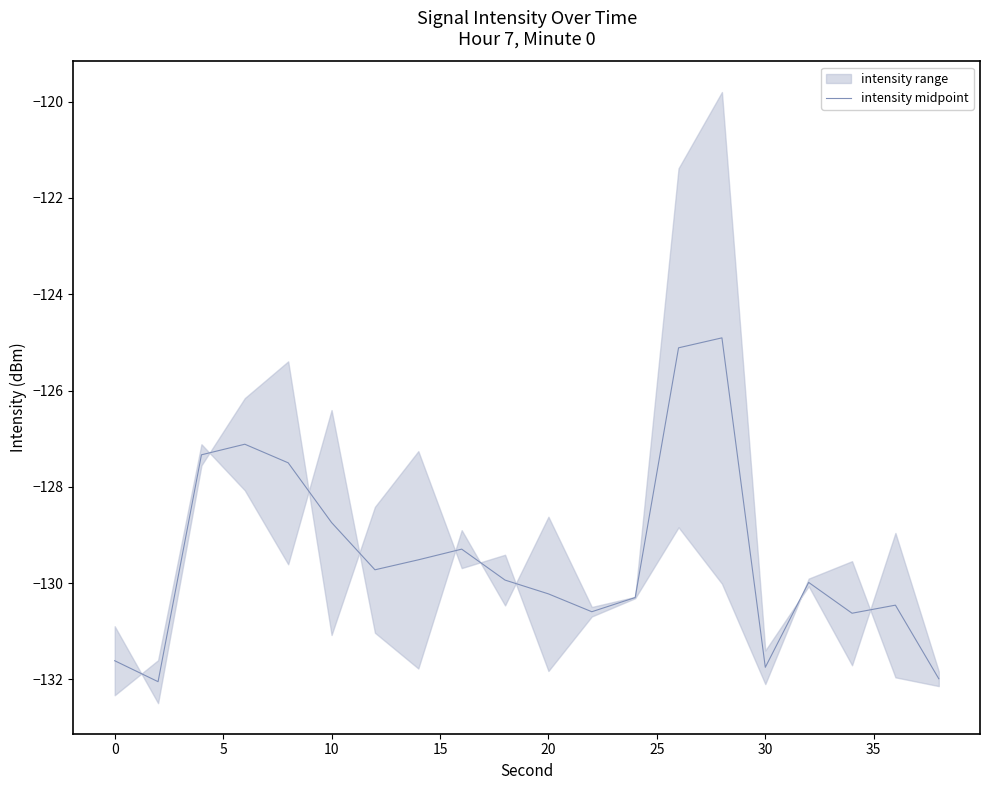

True or false: intensity midpoint has a value of -128.7 at 10.

True